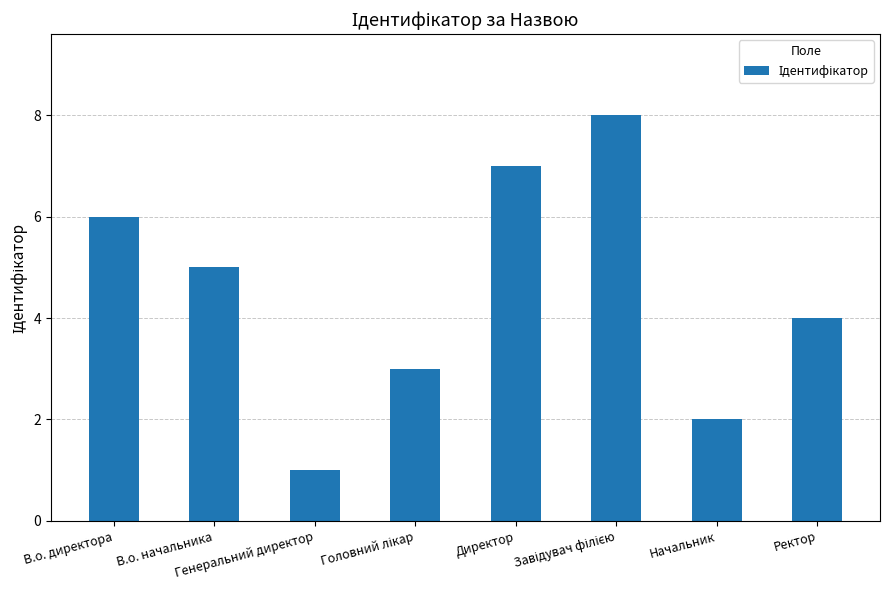

What is the difference between the second highest and minimum values?

6